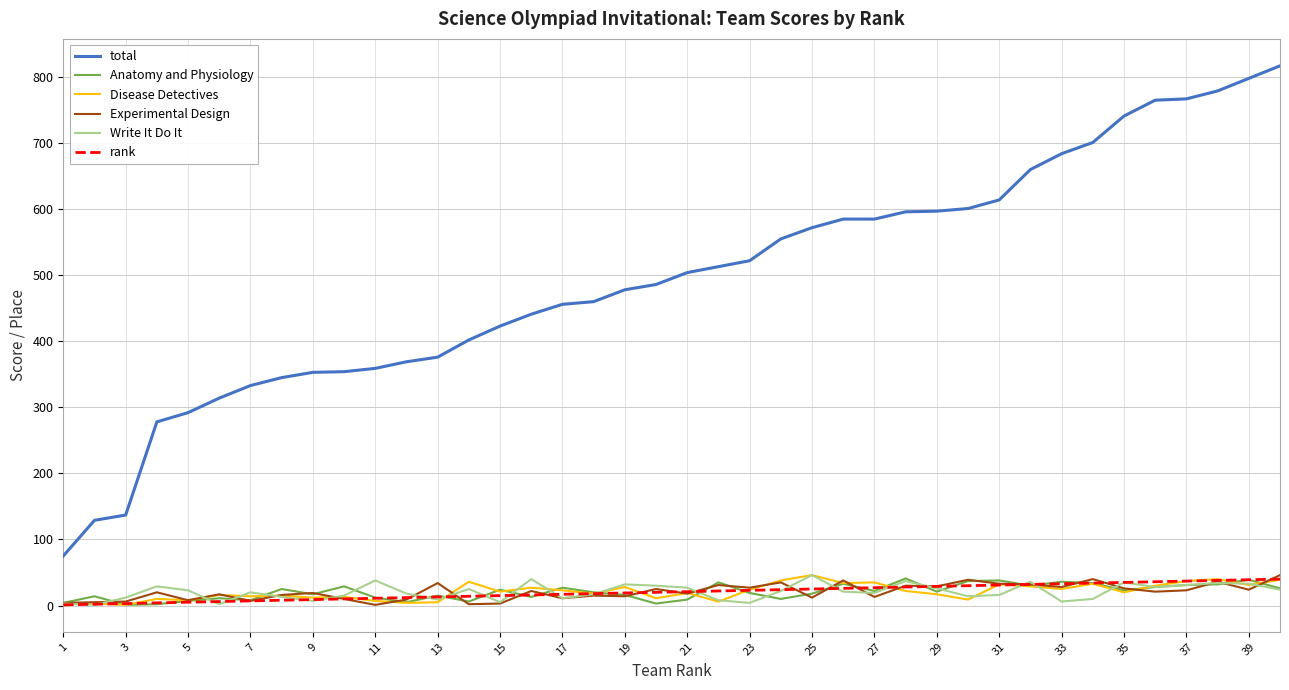

What are all the series names shown in the legend?

total, Anatomy and Physiology, Disease Detectives, Experimental Design, Write It Do It, rank